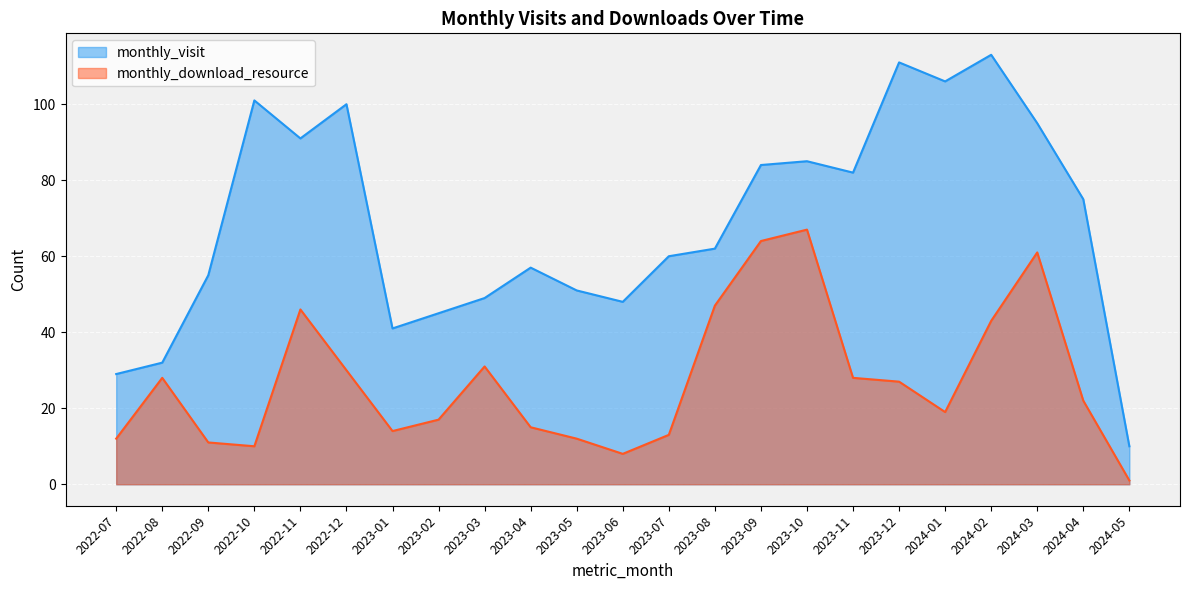

Which category has the lowest value in the monthly_visit series?

2024-05